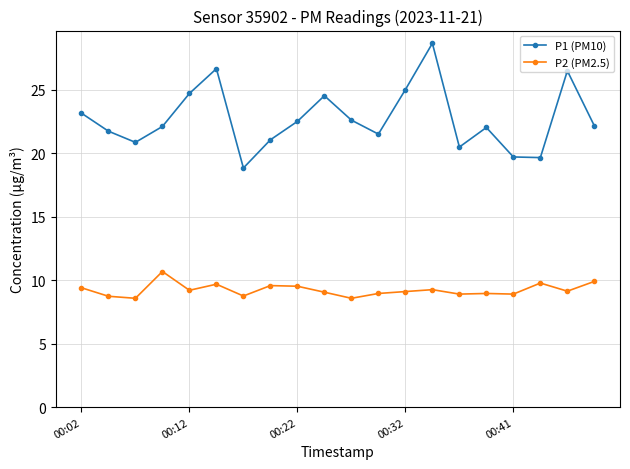

Which series has the largest range (max minus min)?

P1 (PM10)